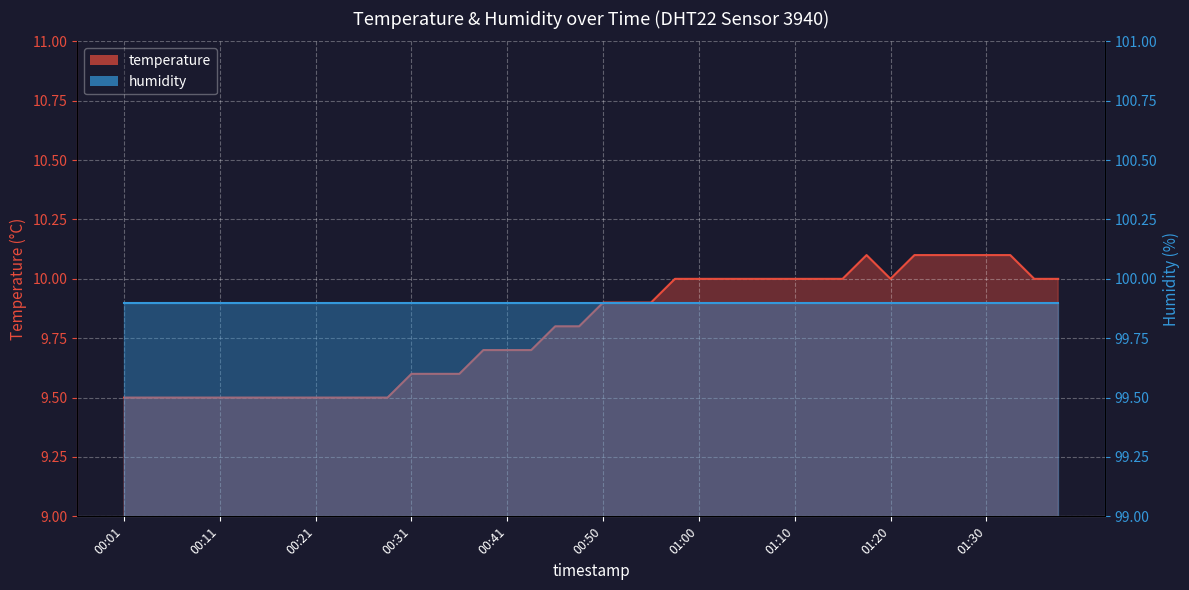

What is the label of the 7th point from the right?

01:22